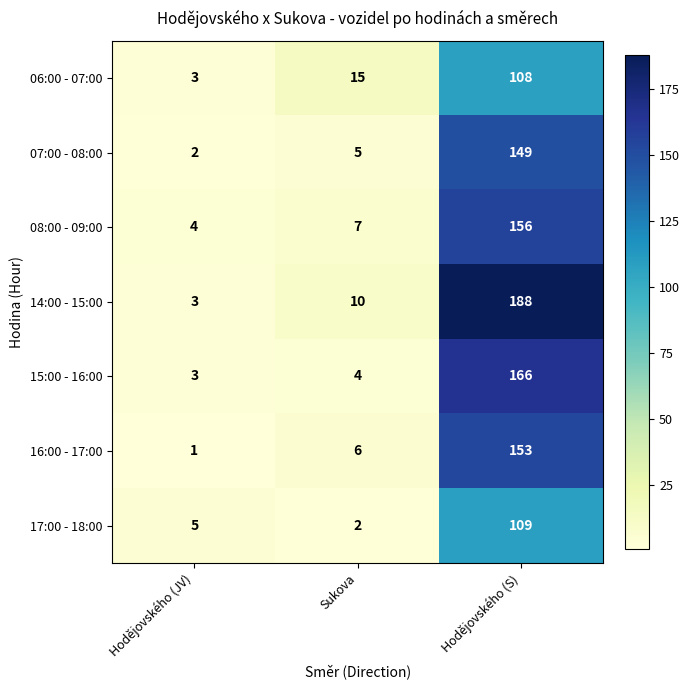

What is the smallest value displayed?

1